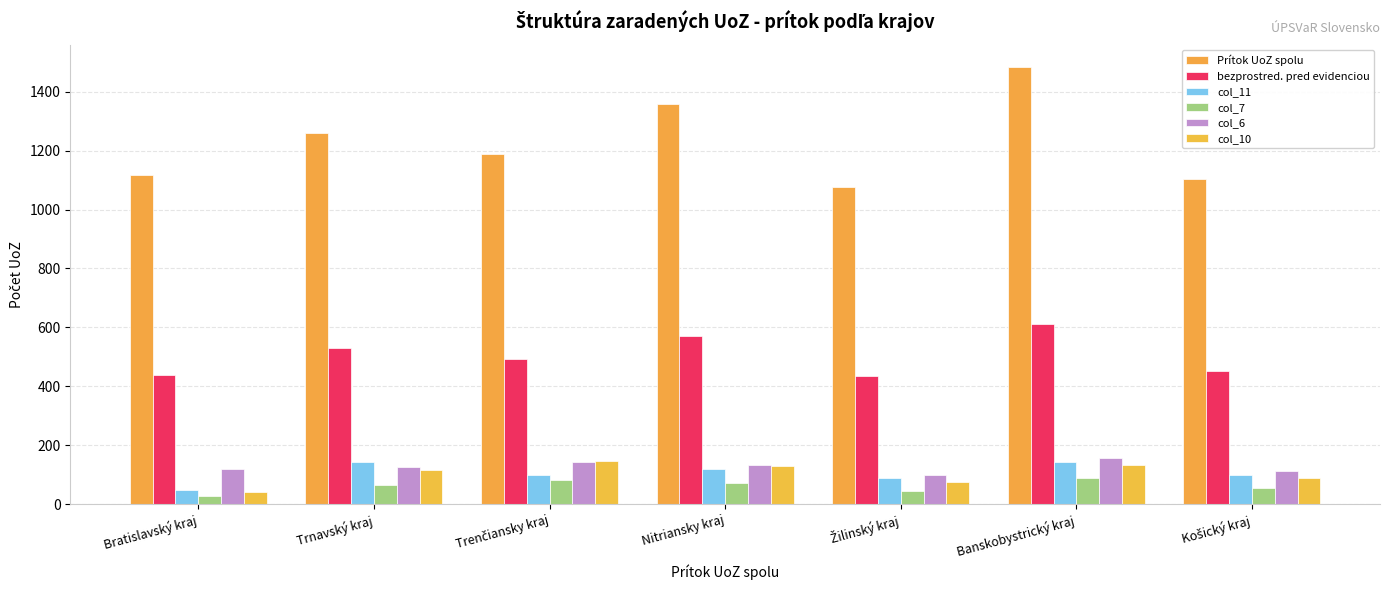

What is the total value across all series at Banskobystrický kraj?

2620